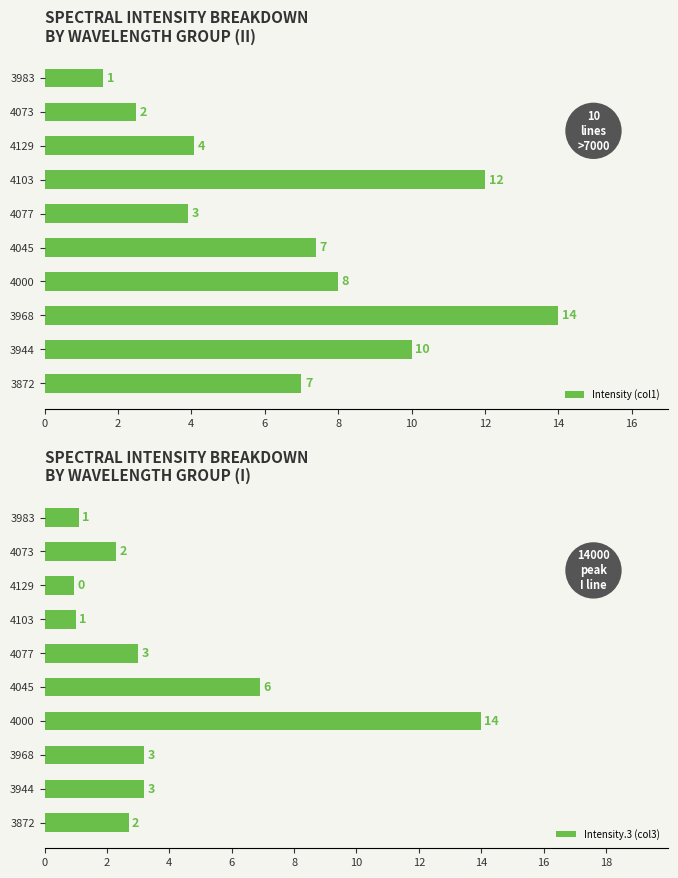

The value of Intensity (col1) at 4103 is 3.8. True or false?

False